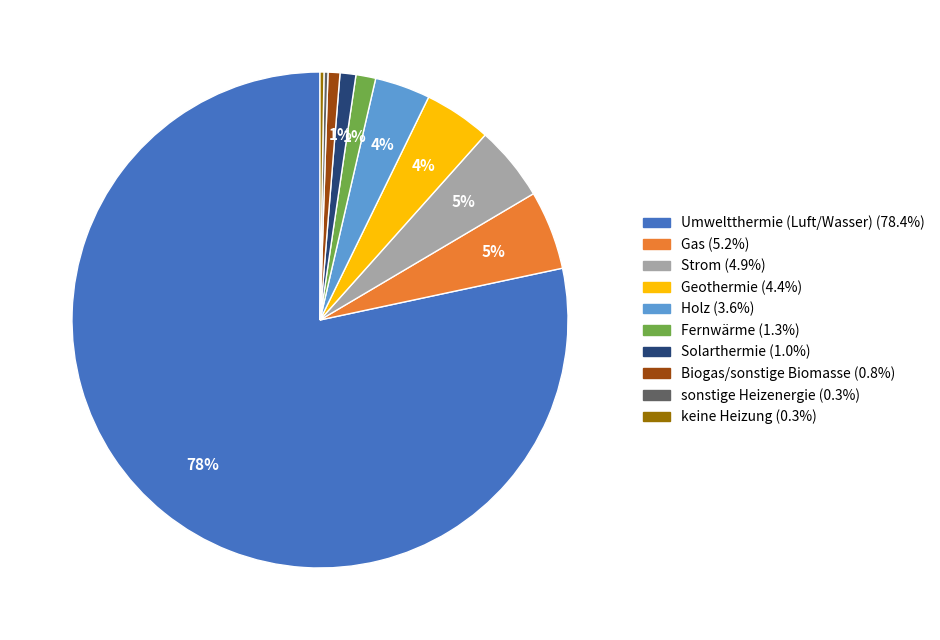

Is there any slice that represents more than half of the pie?

Yes